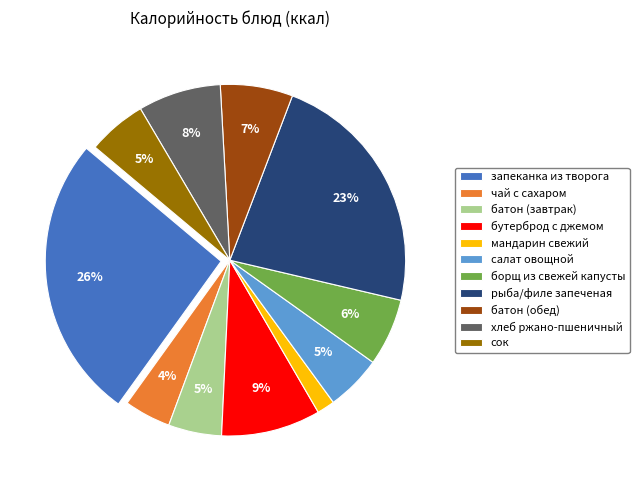

Is it true that бутерброд с джемом is 9% of the pie?

True